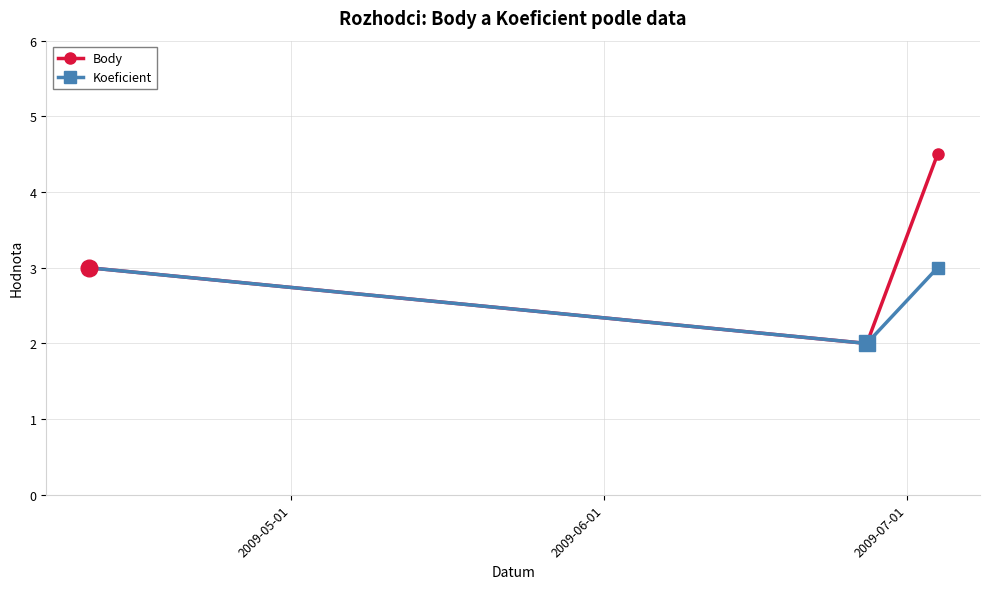

Reading left to right, what are all the values shown in this chart?

Body: 3.0	2.0	4.5
Koeficient: 3.0	2.0	3.0